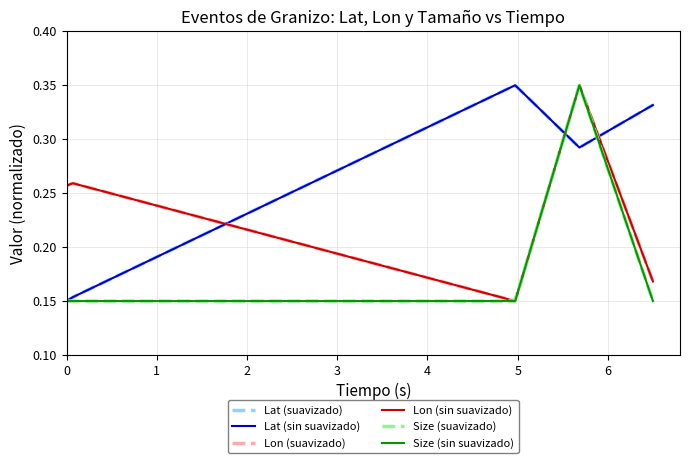

Between 1936 and 1220, which is larger?

1936